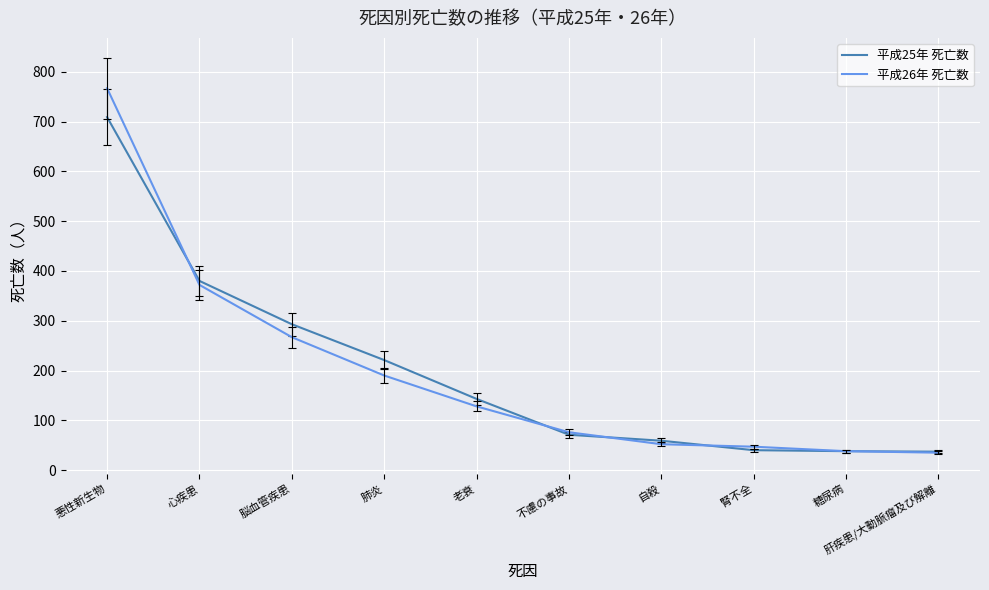

Where is 平成26年 死亡数 nearest to the value 401?

心疾患